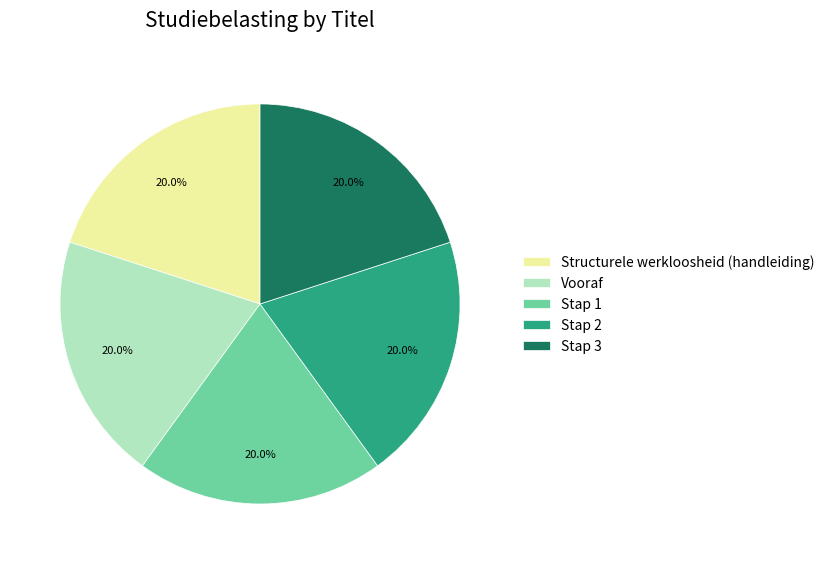

Does any single category account for the majority?

No